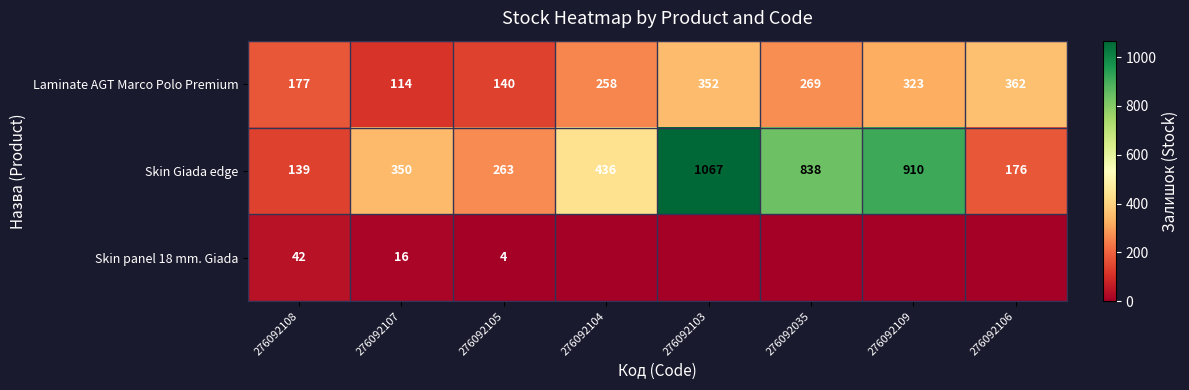

Is the value of Skin Giada edge at 276092104 greater than the value of Laminate AGT Marco Polo Premium at 276092103?

Yes